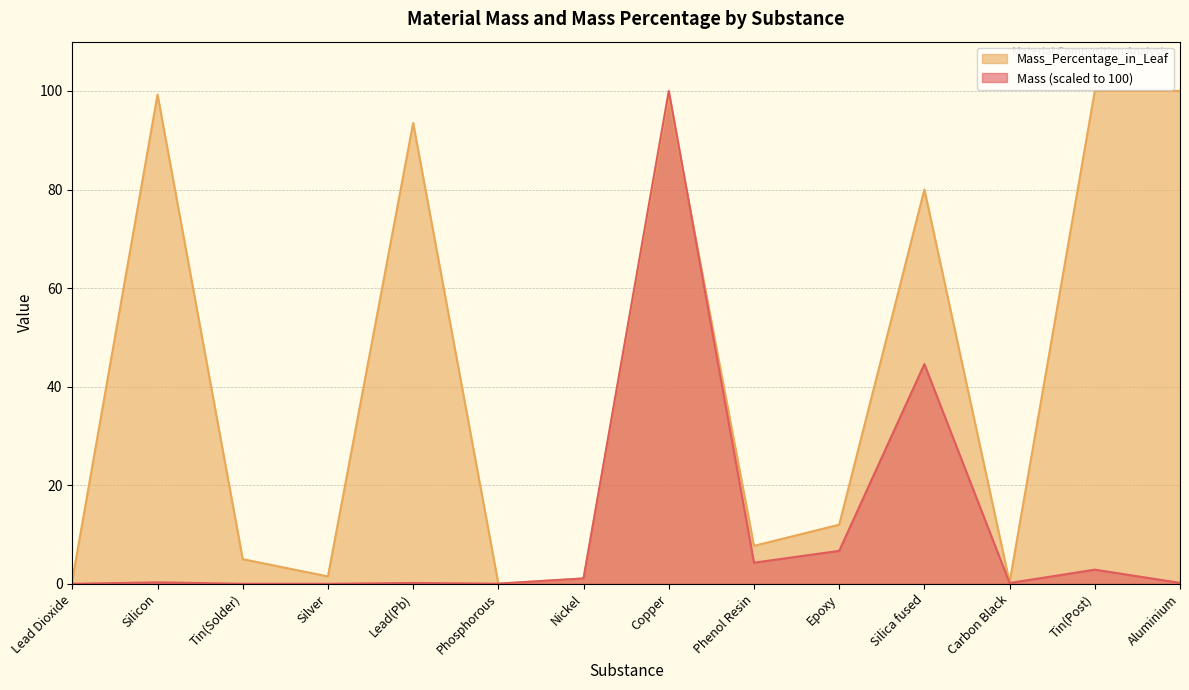

Which has a higher value, Silica fused or Copper?

Copper